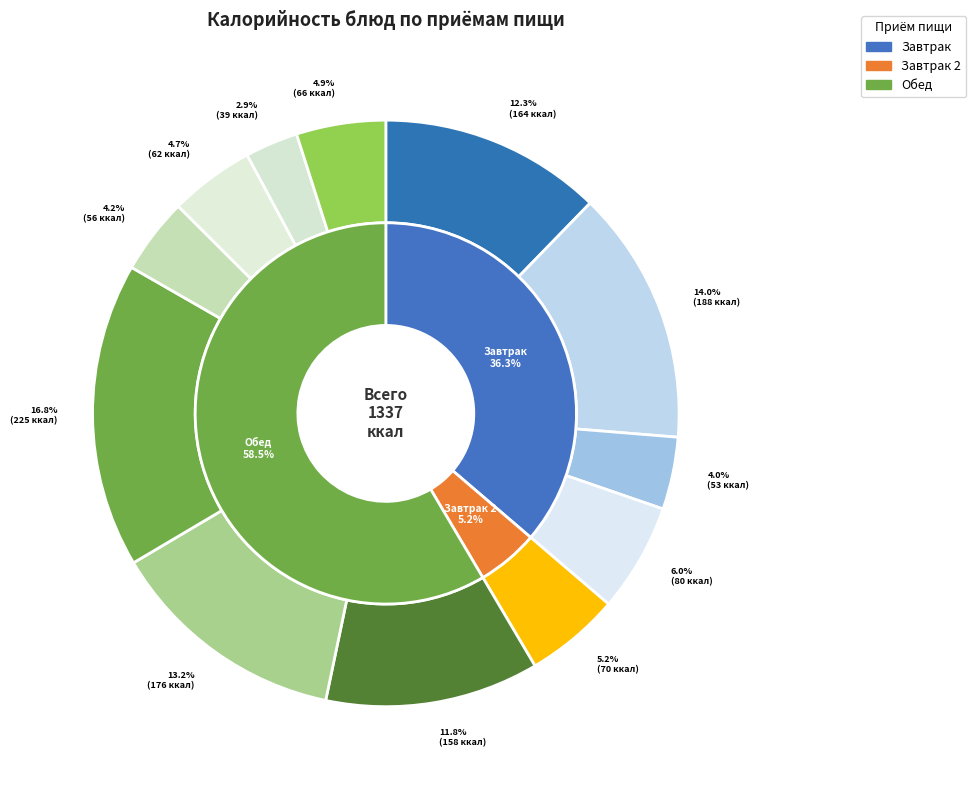

To the nearest percent, what percentage of the pie is Хлеб ржаной?

3%